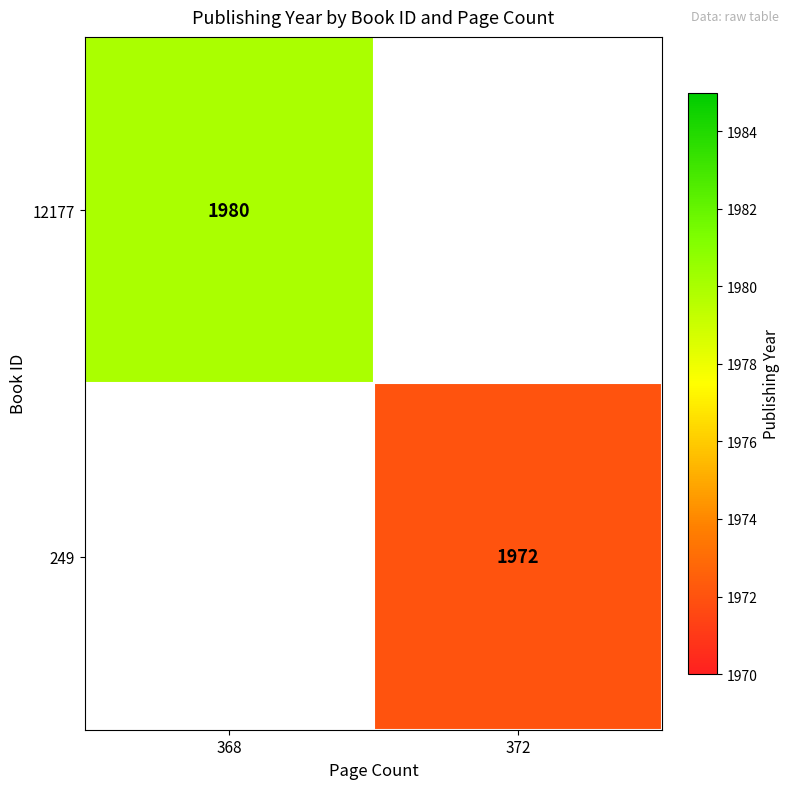

The 12177 series shows 2618 at 368. True or false?

False